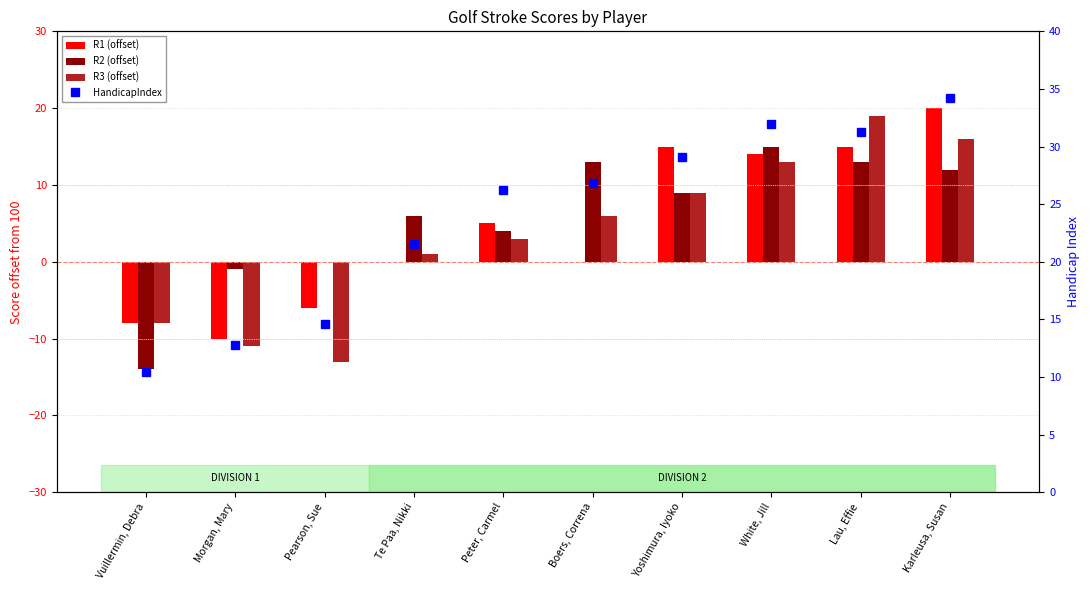

What is the average value of the R3 (offset) series?

3.5